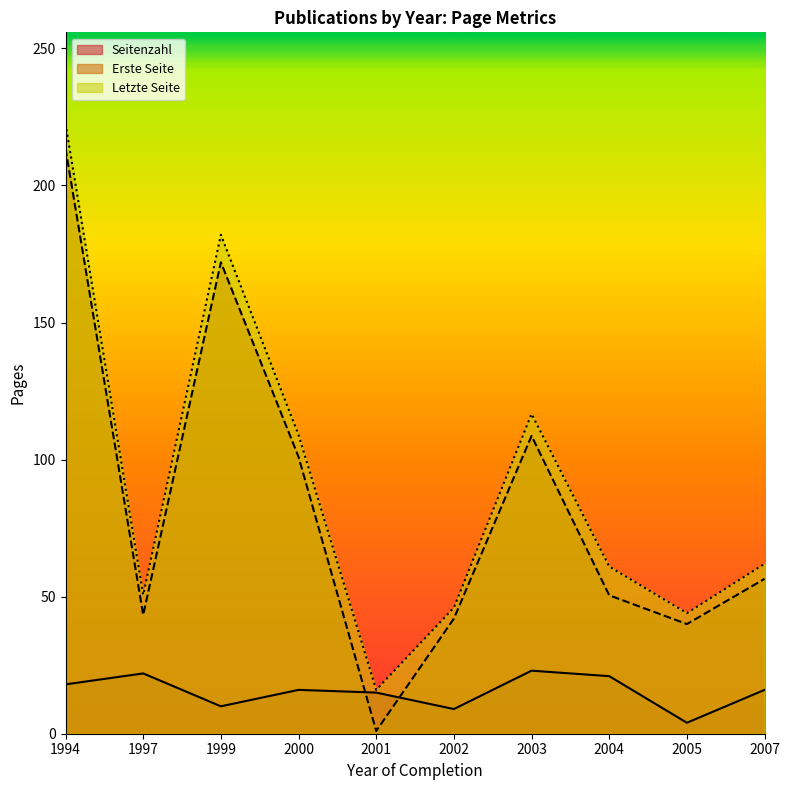

In Seitenzahl, how many points are lower than both neighbors (excluding endpoints)?

3